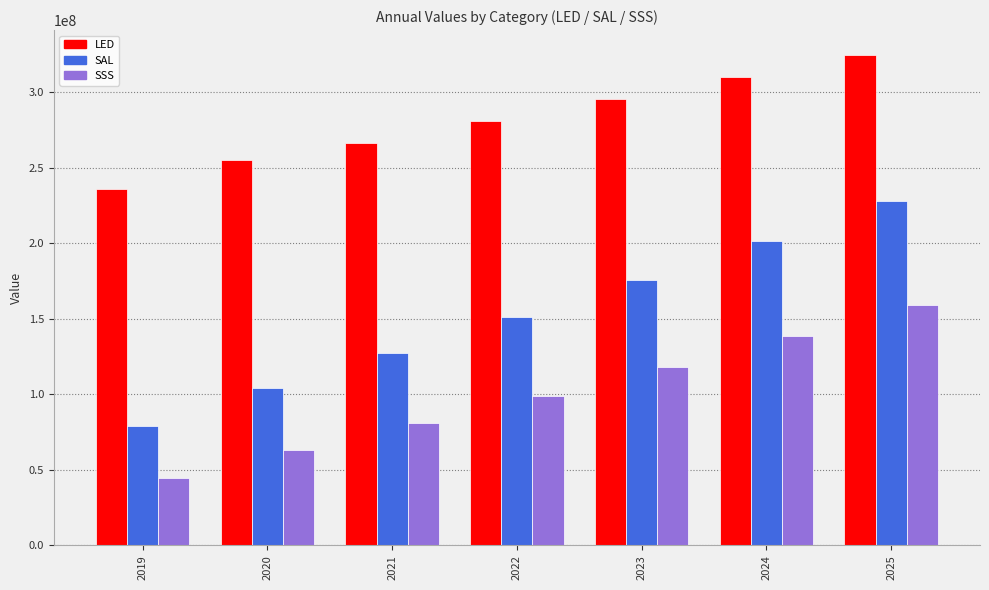

Count the LED values in the range 255300000 to 310250000.

5